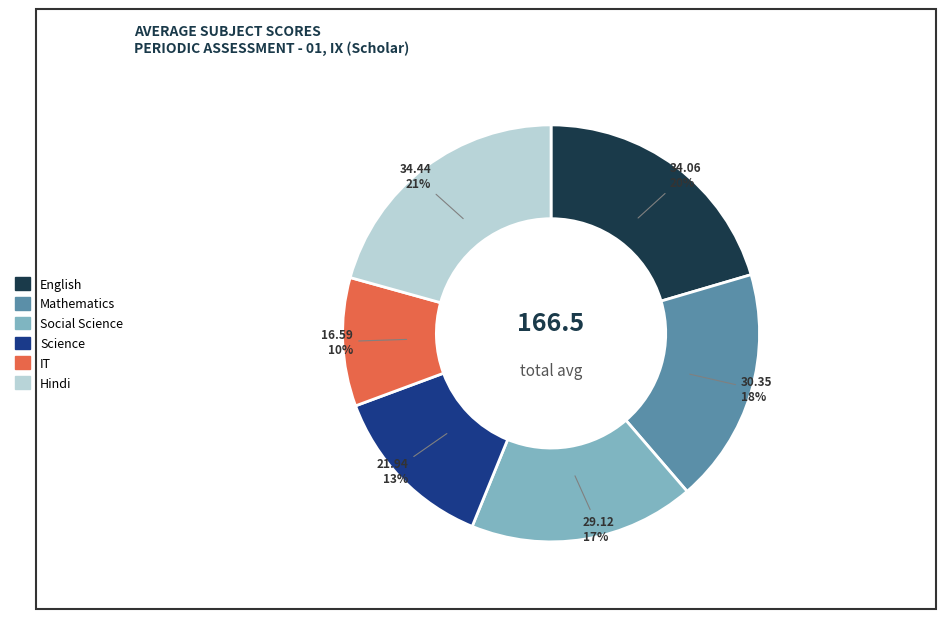

The Hindi slice represents 30% of the pie. True or false?

False